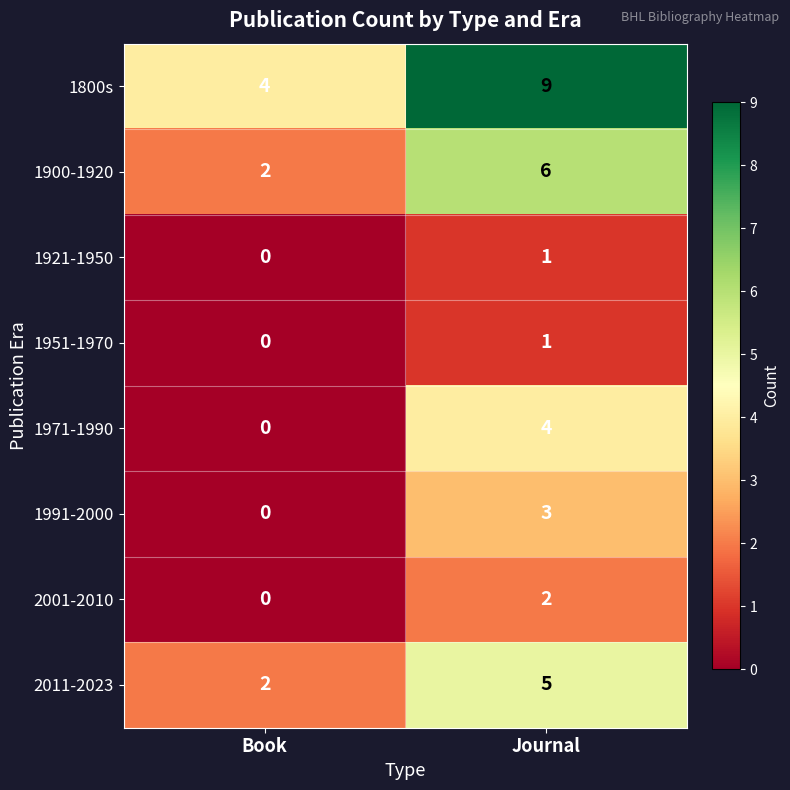

Rank the categories by 1991-2000 value from lowest to highest.

Book, Journal